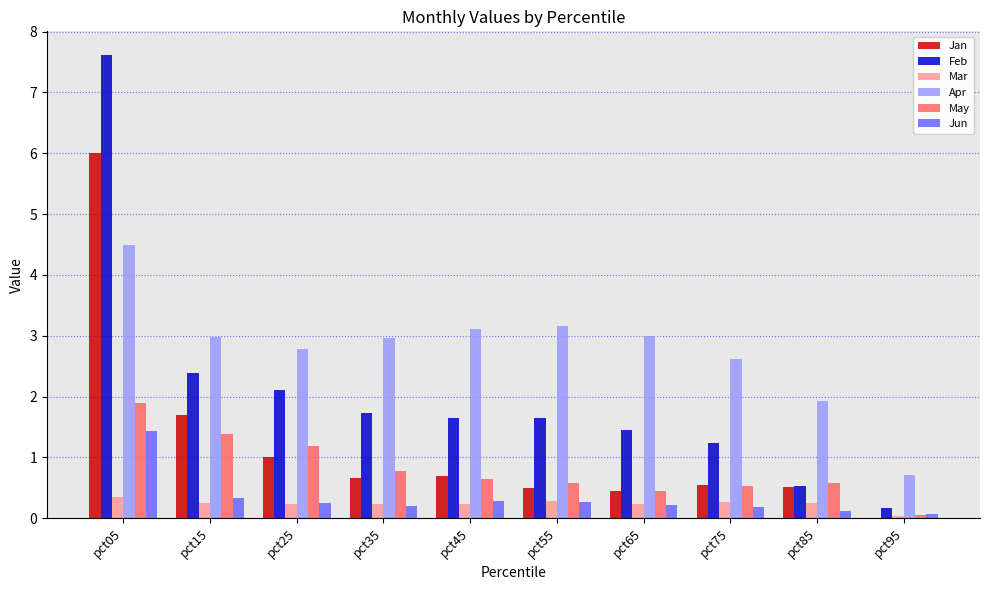

At which label does Jun reach its peak?

pct05